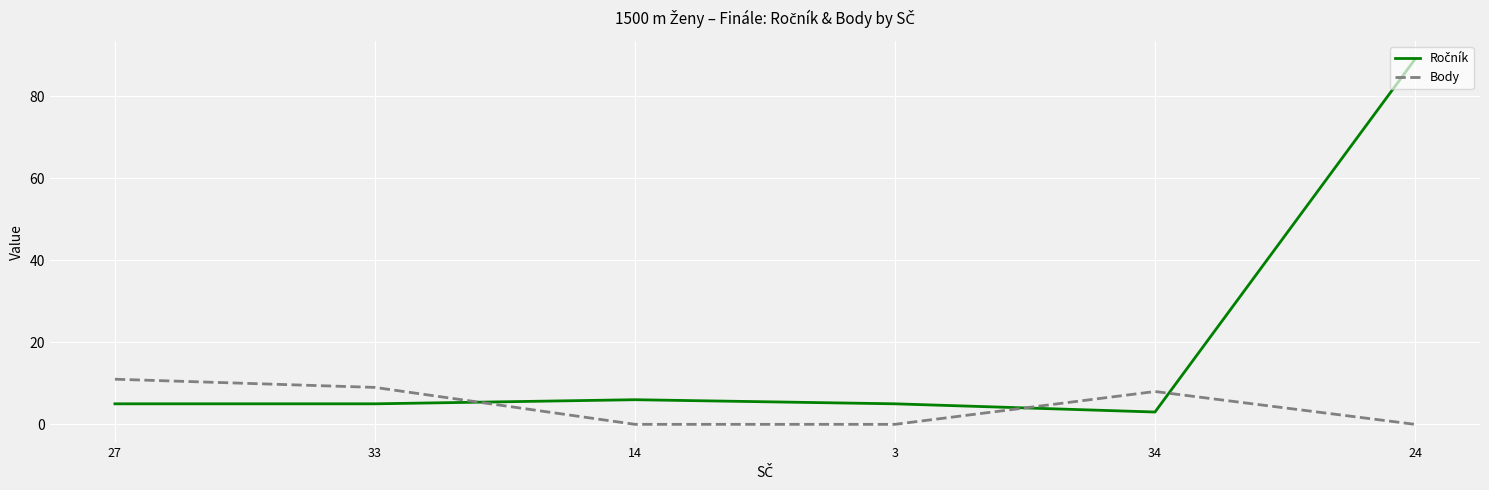

What is the spread (max minus min) of values at 27?

6